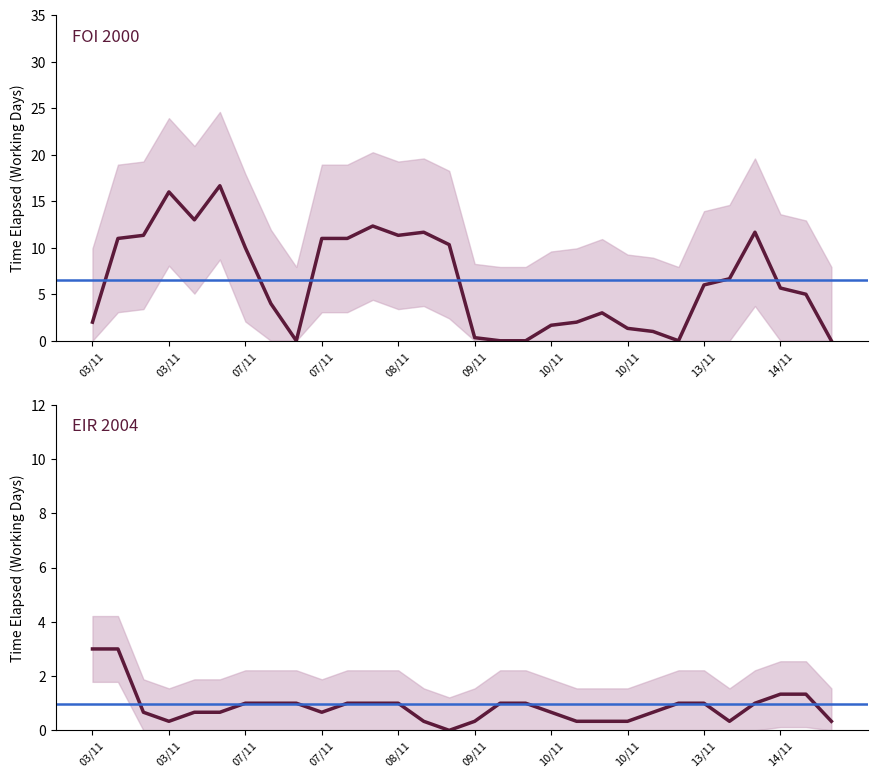

Does the chart display data point markers on the line(s)?

No